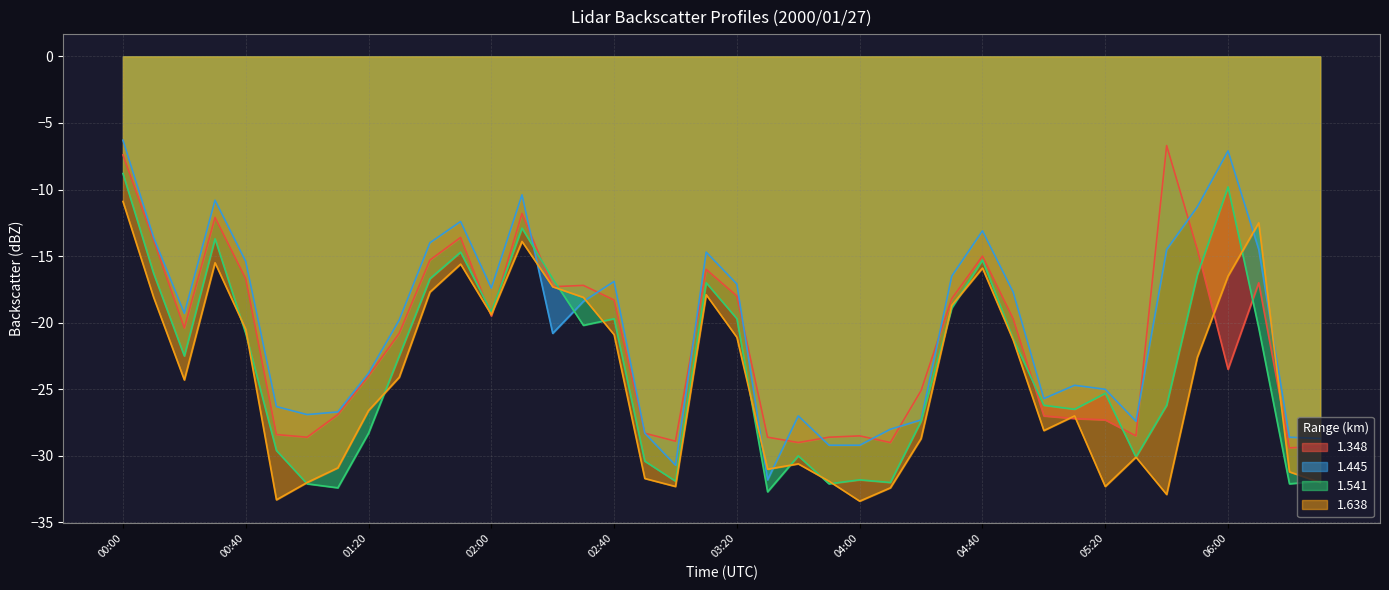

What is the minimum value shown in the chart?

-33.4